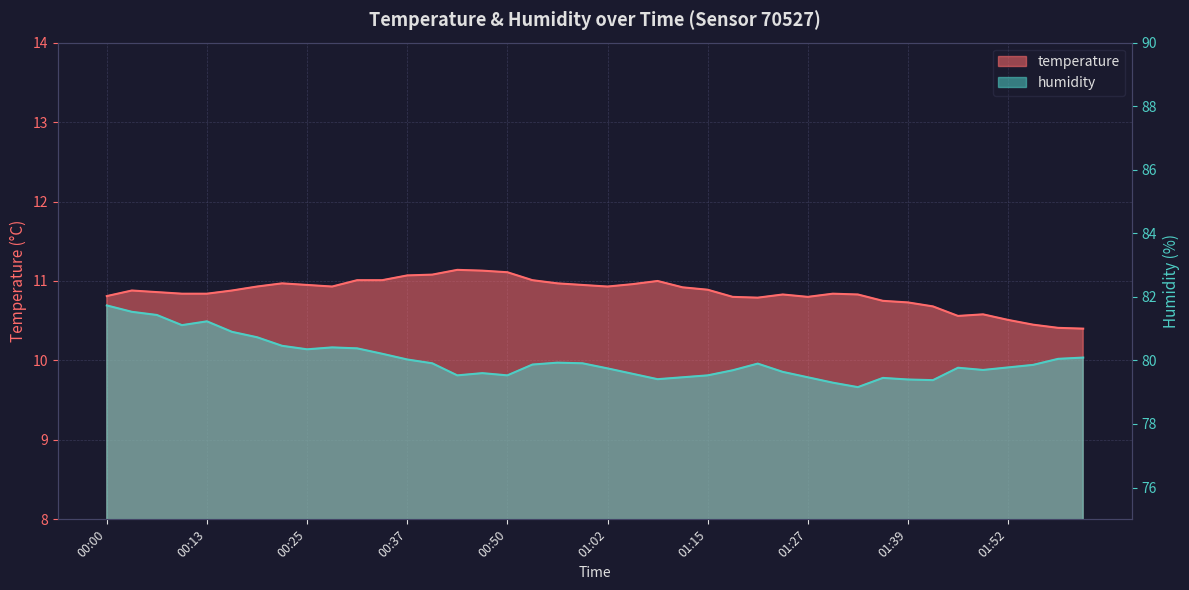

What is the sum of the humidity values at 01:12 and 01:42?

158.8